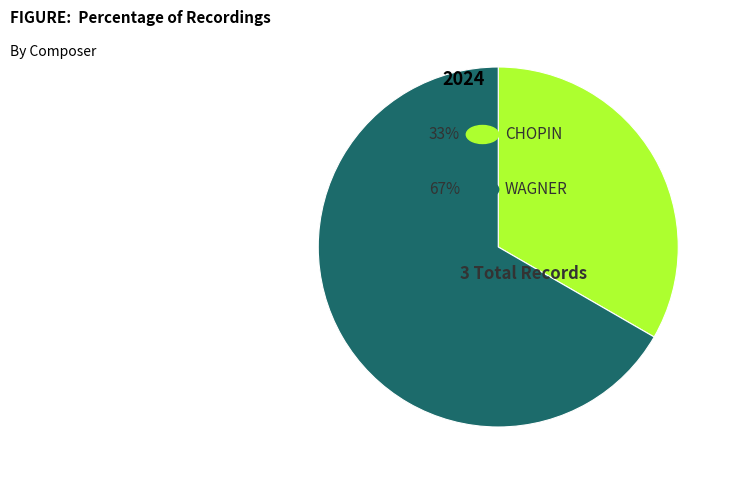

To the nearest percent, what portion does WAGNER represent?

67%